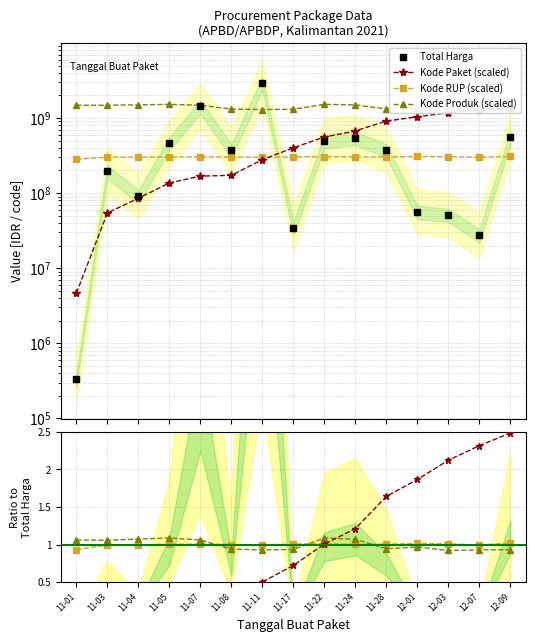

List the series in order of their peak value, highest first.

Total Harga, Kode Produk, Kode Paket, Kode RUP